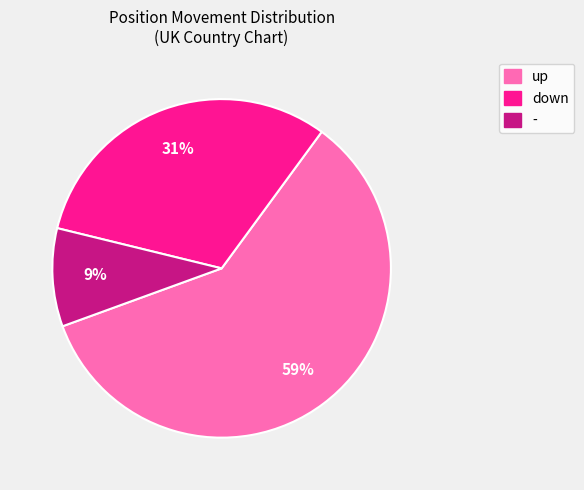

To the nearest percent, what is the average slice percentage?

33%